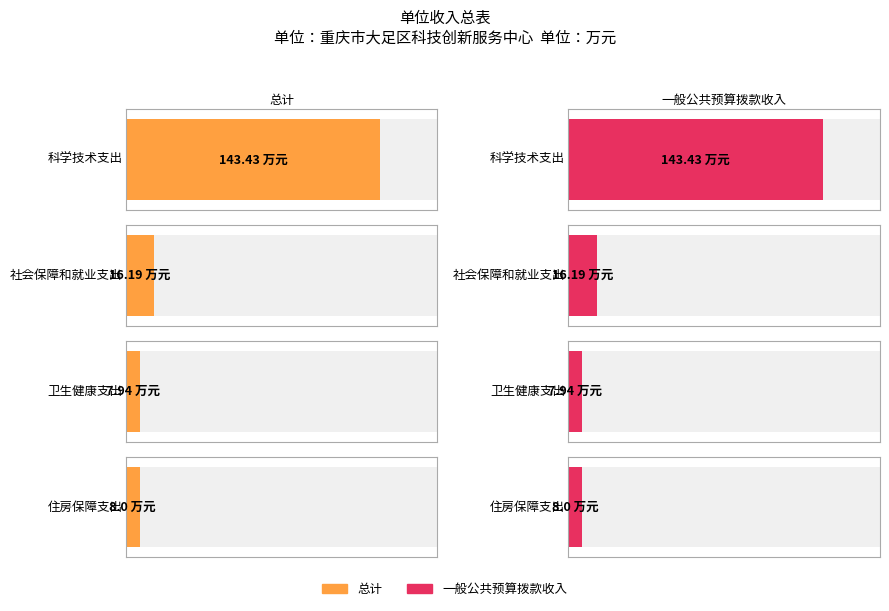

What are all the series names shown in the legend?

总计, 一般公共预算拨款收入